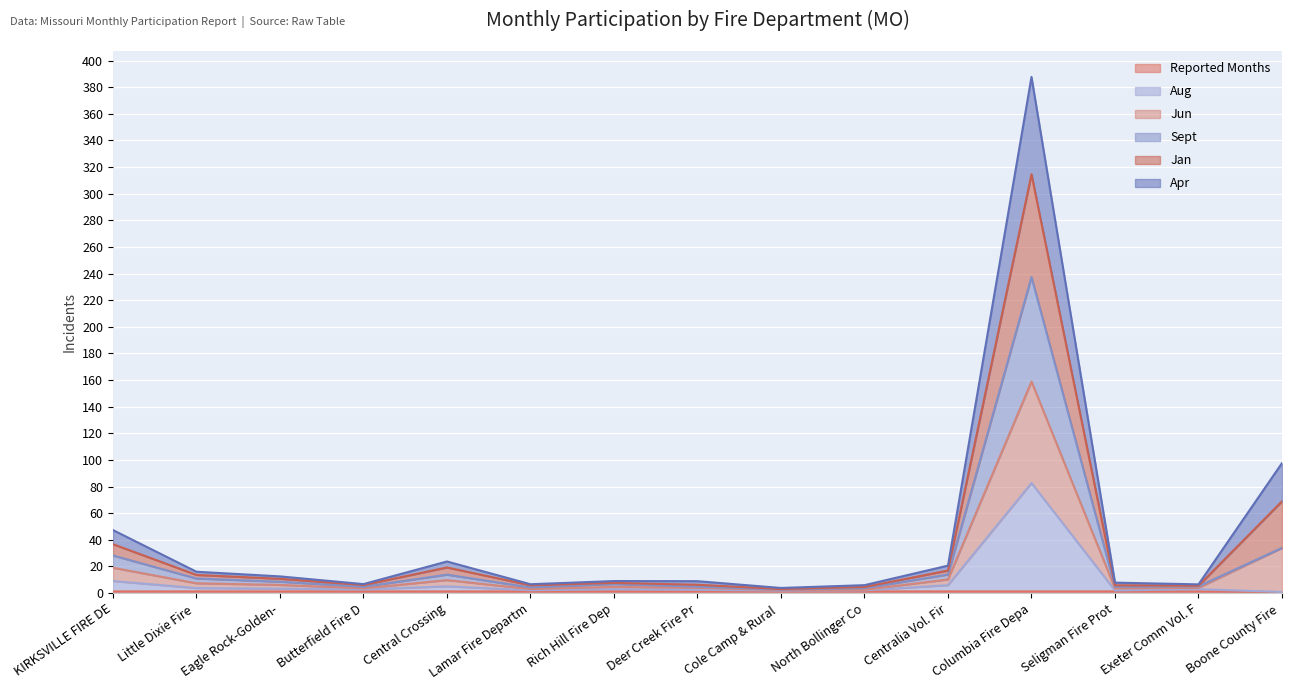

True or false: Reported Months and Jun intersect in this chart.

False